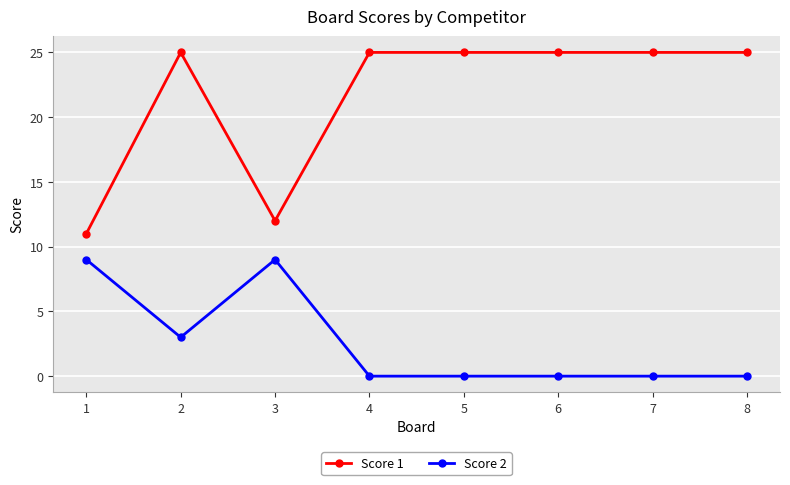

What are all the series names shown in the legend?

Score 1, Score 2